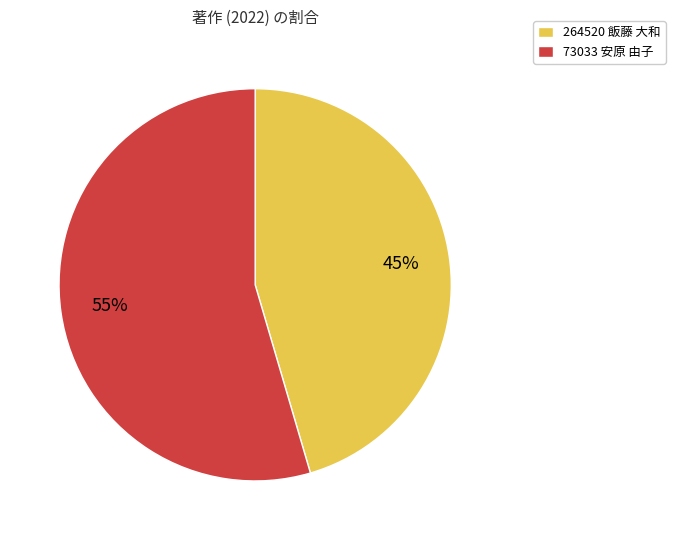

Is the sum of 73033 安原 由子 and 264520 飯藤 大和 greater than half?

Yes